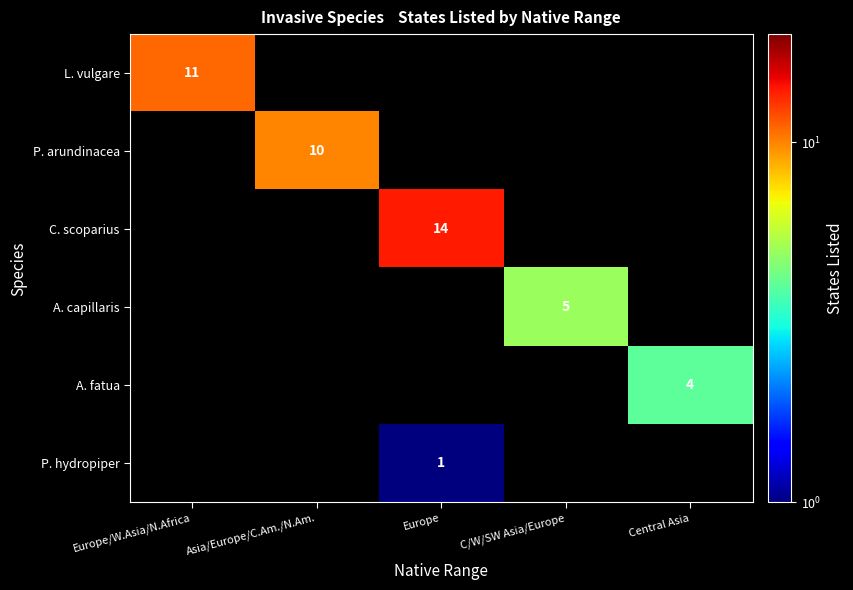

At how many categories does at least one series exceed 6?

3